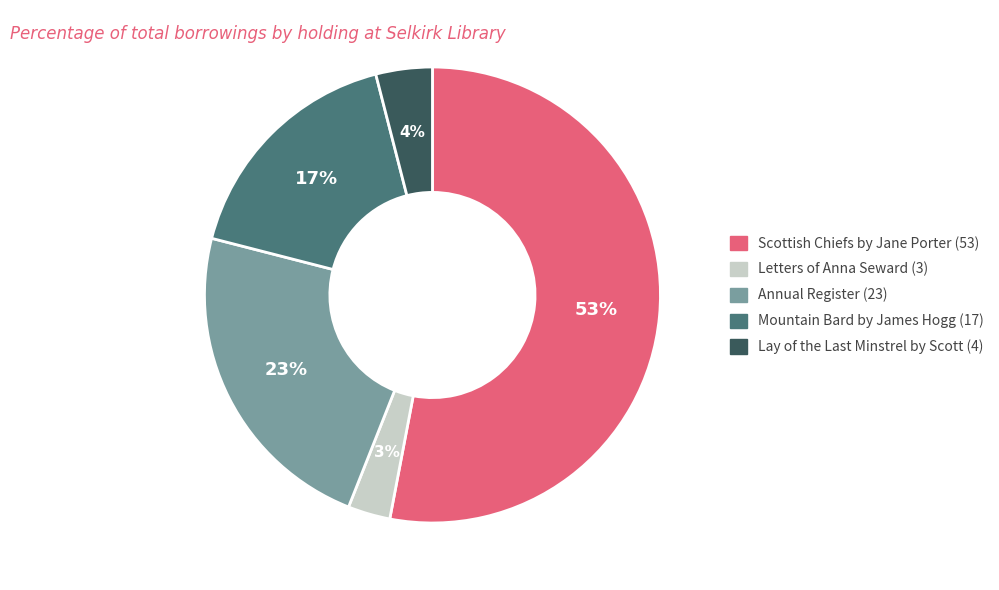

How many slices are in this pie chart?

5